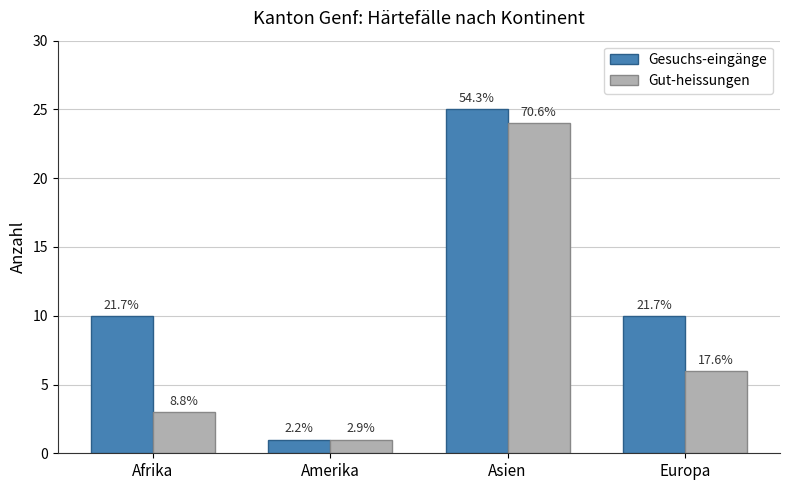

Are the bars grouped side by side (vs. stacked)?

Yes